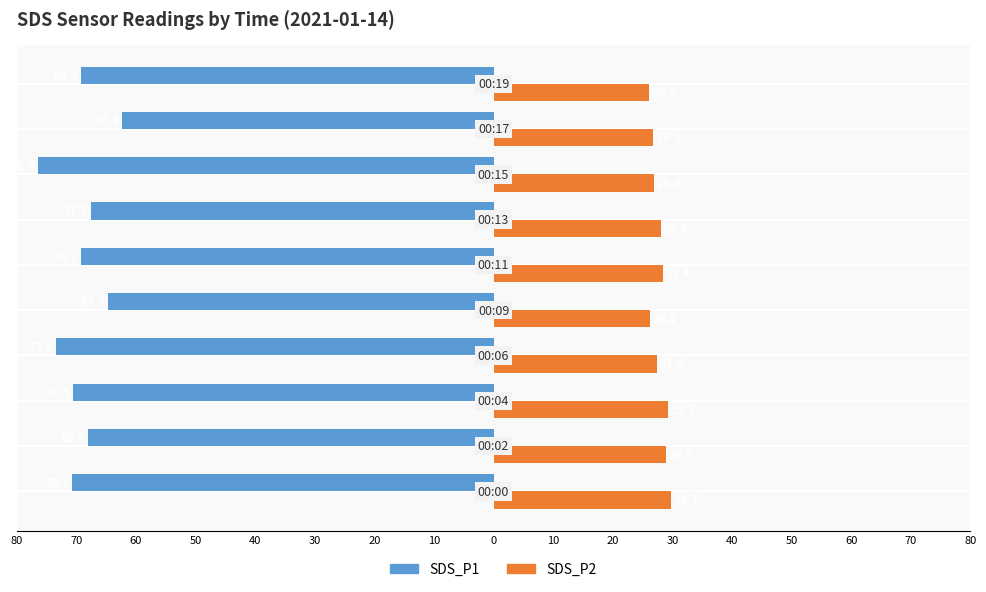

What are all the series names shown in the legend?

SDS_P1, SDS_P2